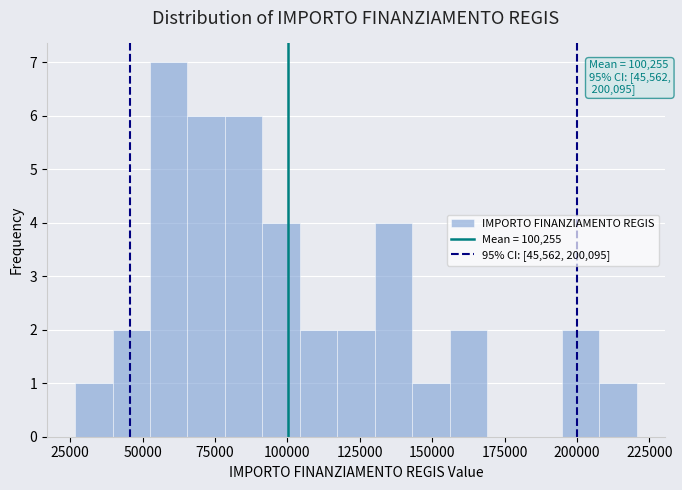

Around what value on the x-axis is the tallest bar? Give the approximate position of its centre, as read against the axis.

60000